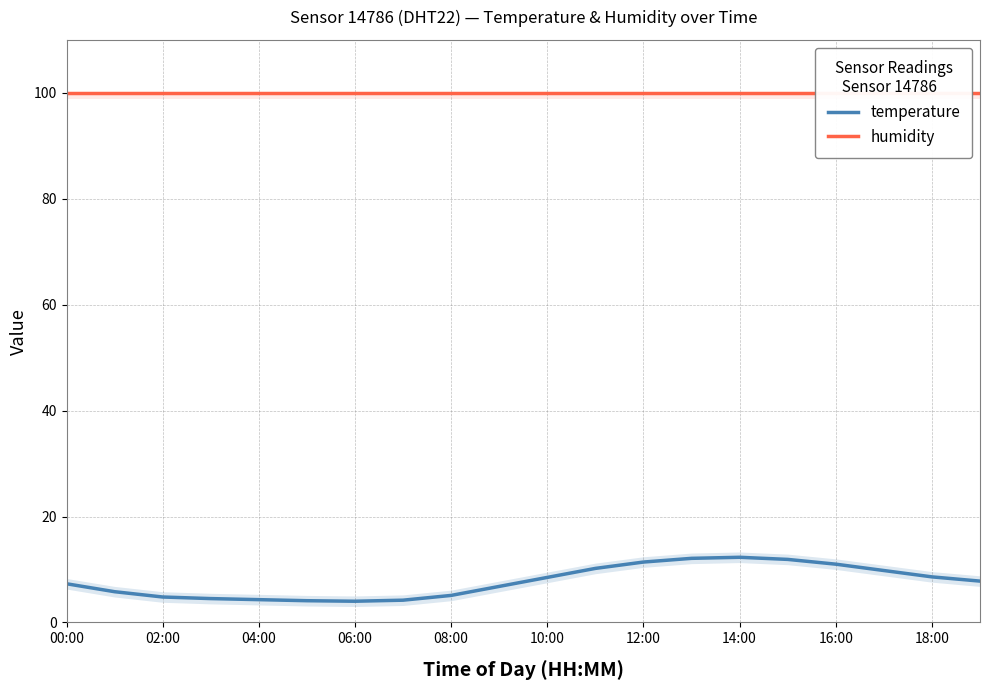

True or false: humidity and temperature cross at least once.

False